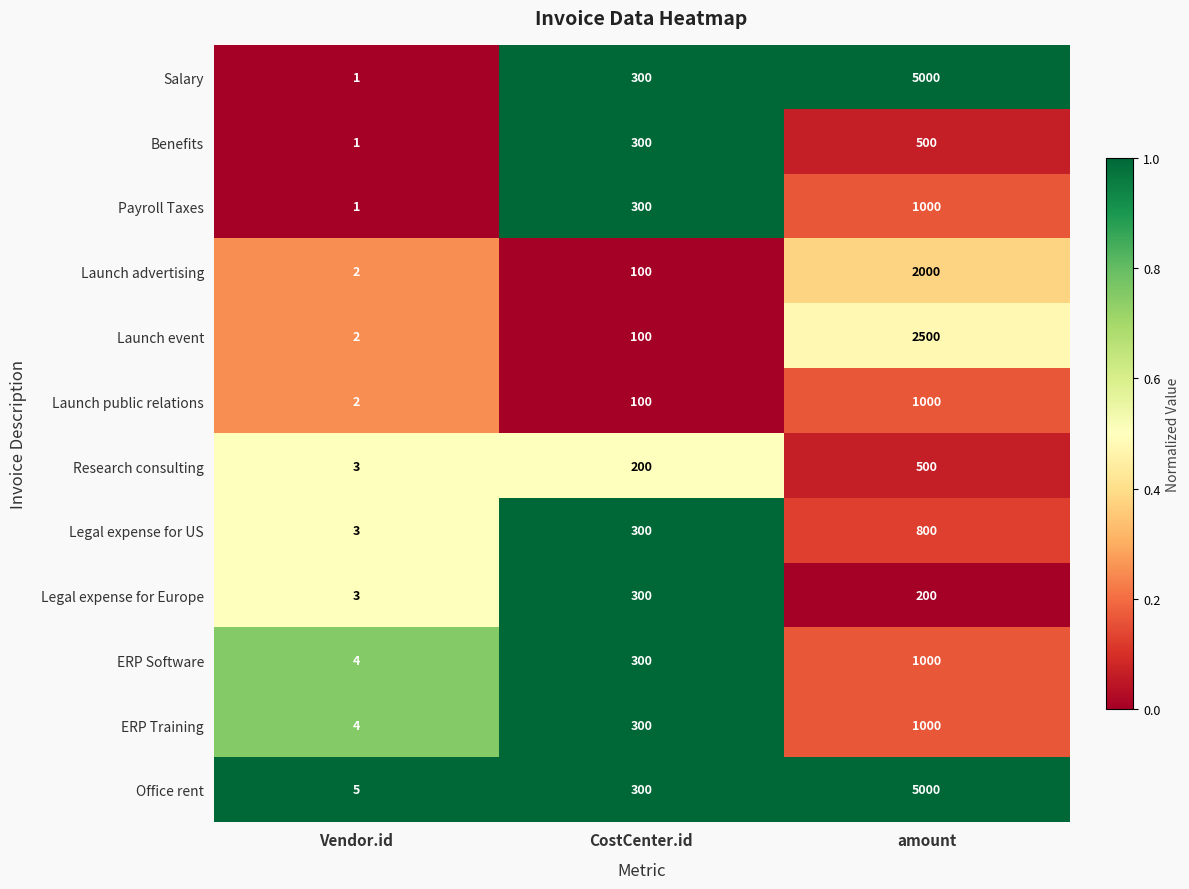

The ERP Software series shows 4 at Vendor.id. True or false?

True